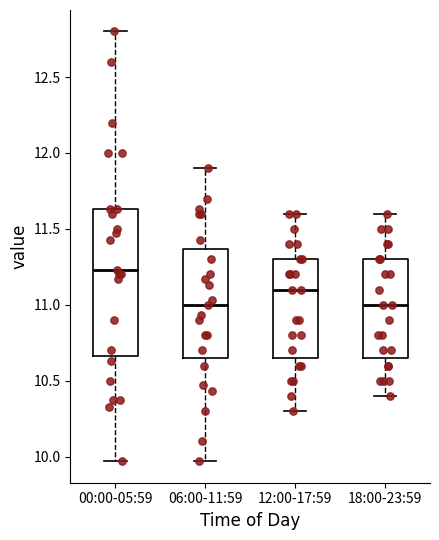

Reading left to right, read every box against the y-axis: the position of its median line, the range the box covers, and the ends of its whiskers. The values are not printed on the chart, so give them approximately, as read against the axis.

00:00-05:59: median 11.25, box 10.65 to 11.65, whiskers 9.95 to 12.80
06:00-11:59: median 11.00, box 10.65 to 11.35, whiskers 9.95 to 11.90
12:00-17:59: median 11.10, box 10.65 to 11.30, whiskers 10.30 to 11.60
18:00-23:59: median 11.00, box 10.65 to 11.30, whiskers 10.40 to 11.60